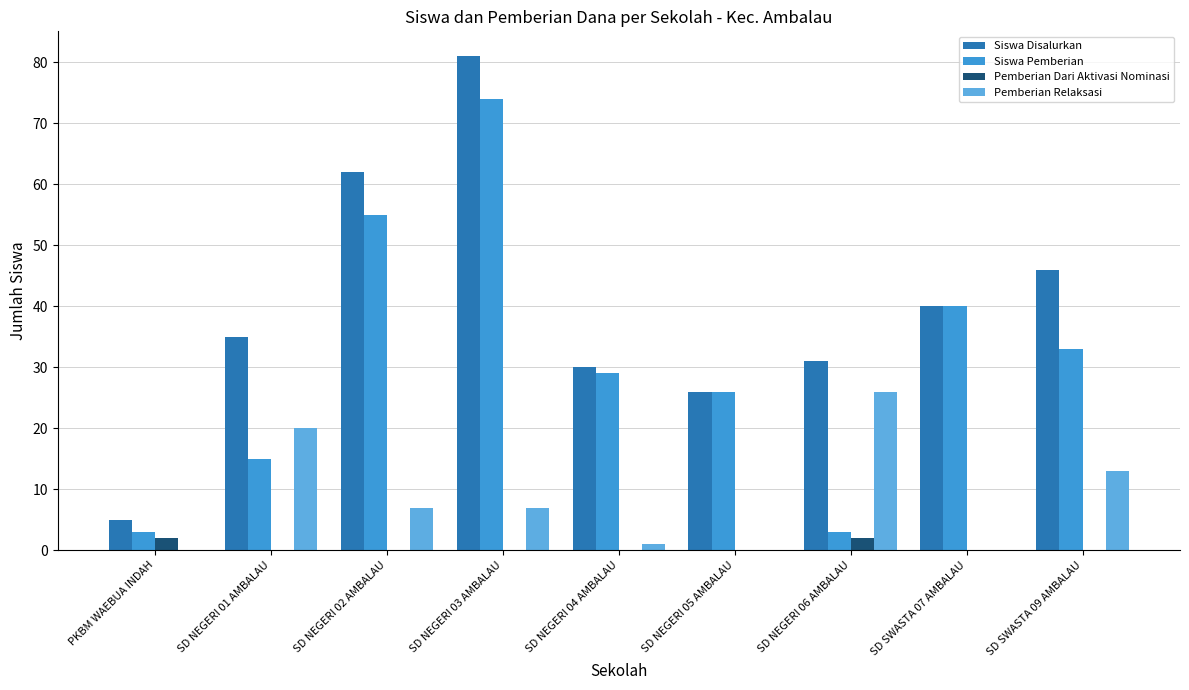

Are the bars grouped side by side (vs. stacked)?

Yes